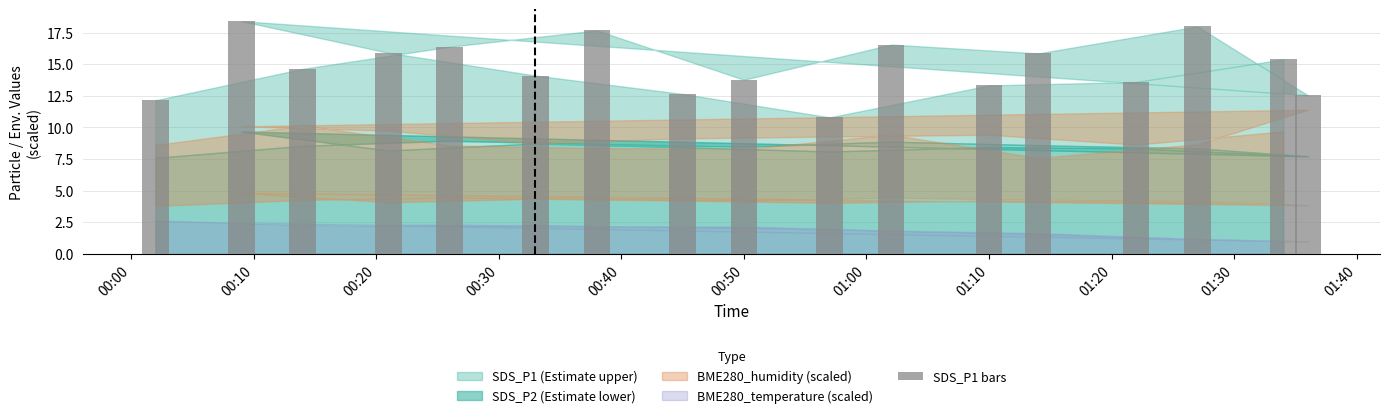

Count the number of values greater than 14.

10